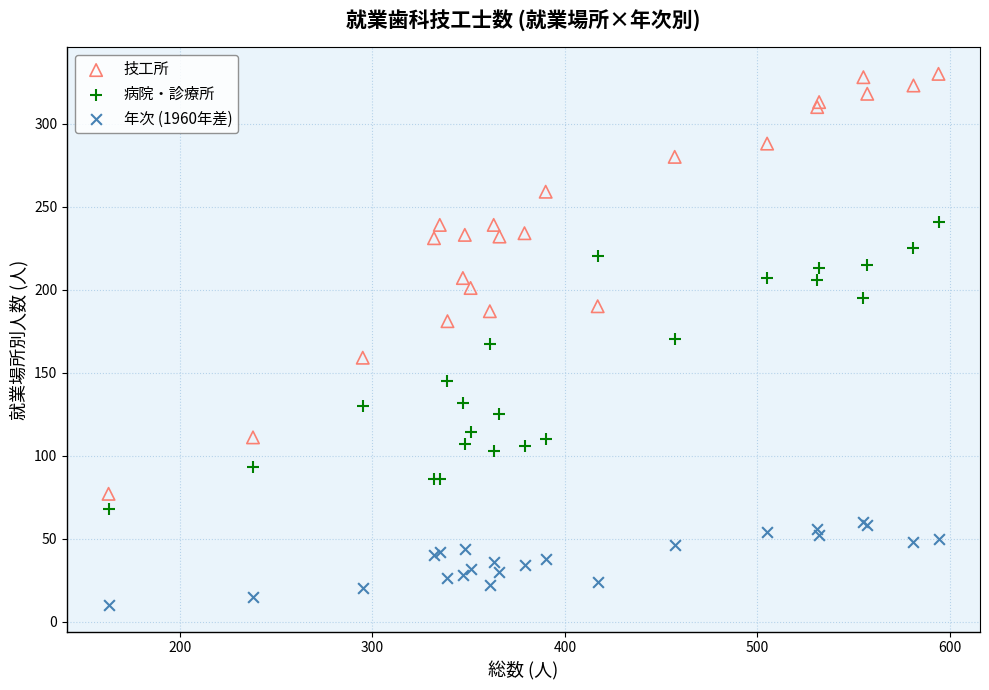

Which series reaches the minimum Y coordinate?

年次 (1960年差)